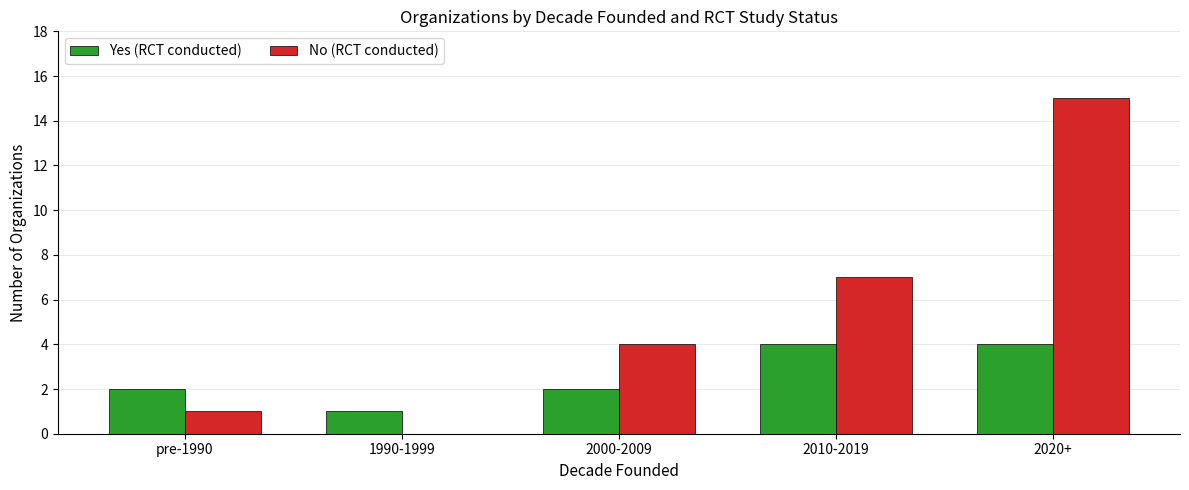

Count the number of data series in this chart.

2